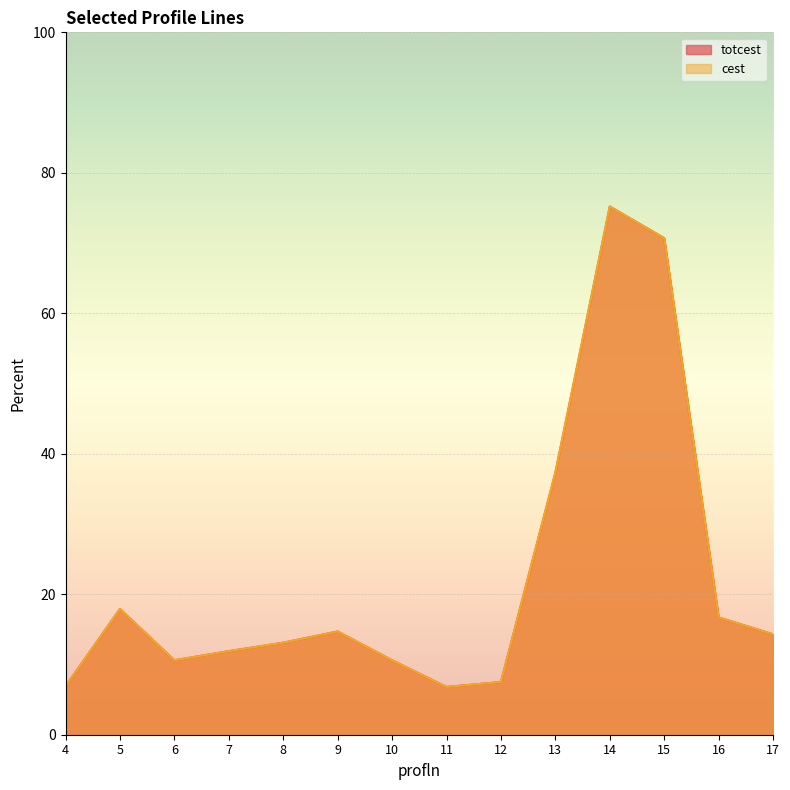

What is the greatest value displayed?

75.2